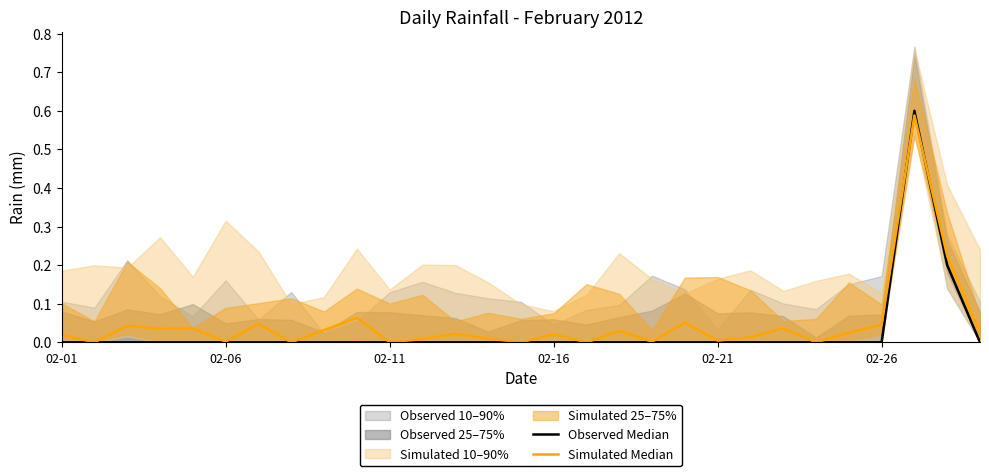

Which series has the widest spread of values?

Observed Median